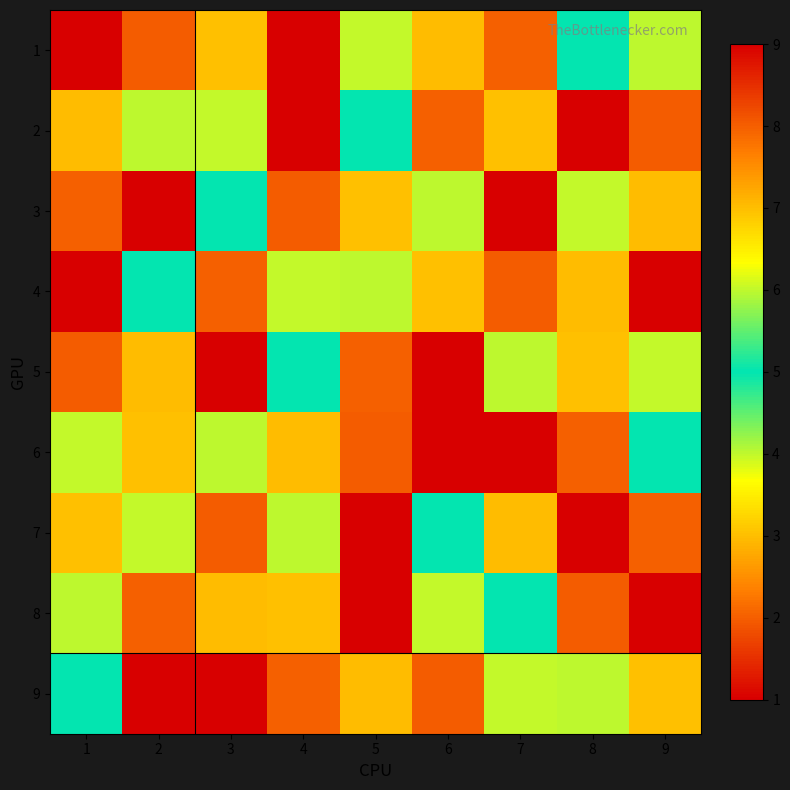

How many series are shown in this chart?

9